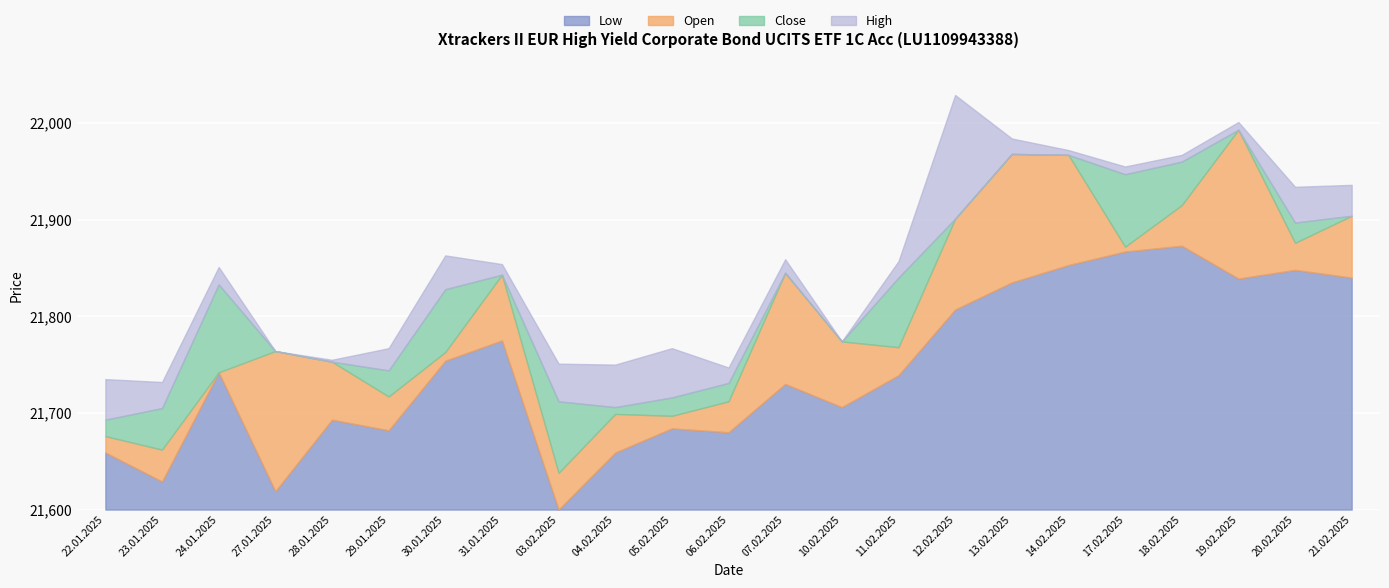

At which category is the sum across all series the highest?

12.02.2025